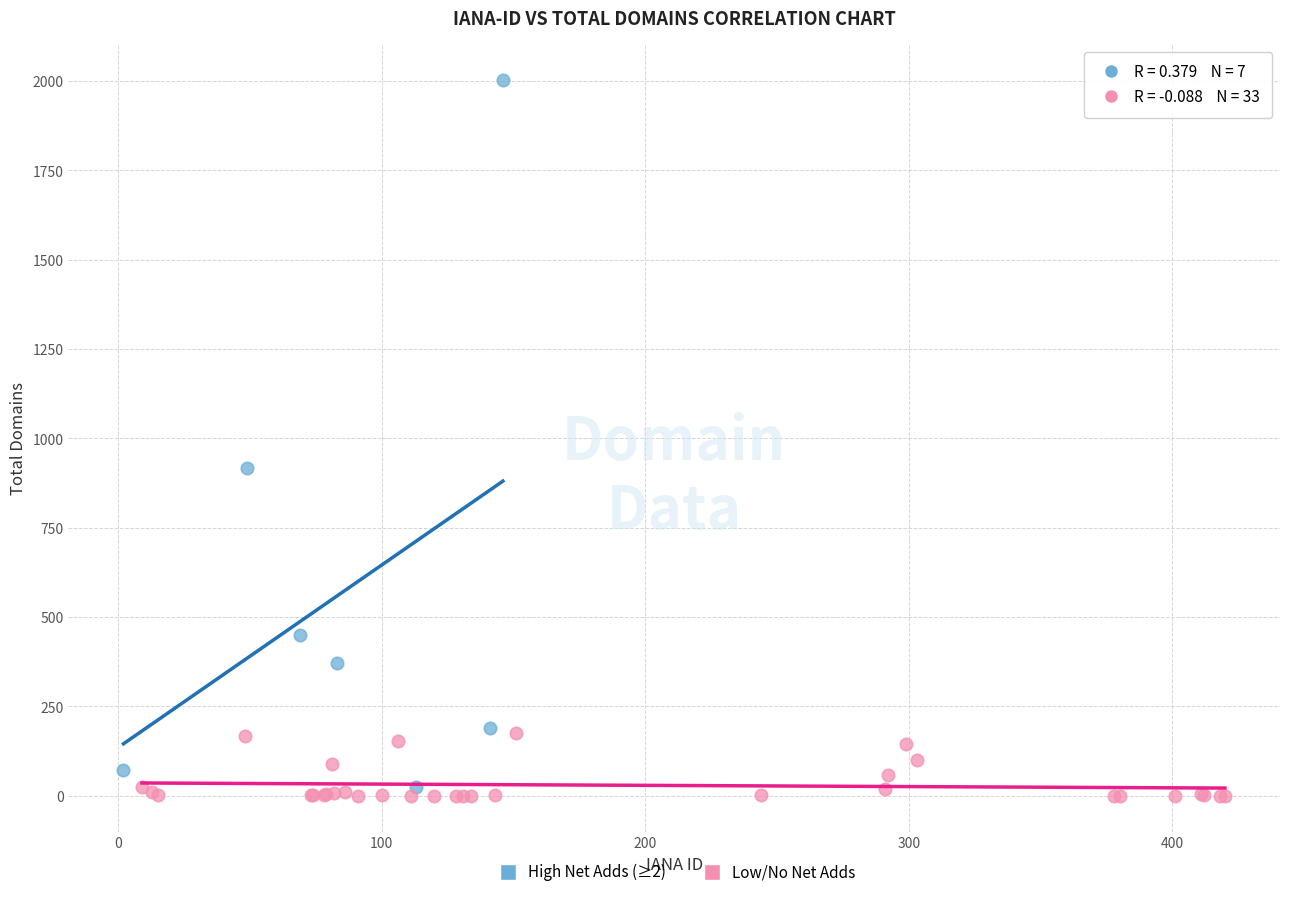

Which series reaches the minimum Y coordinate?

Low/No Net Adds